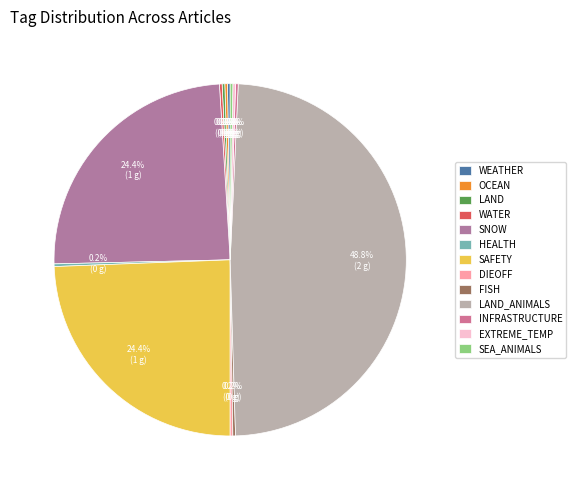

Is OCEAN the majority of the pie?

No